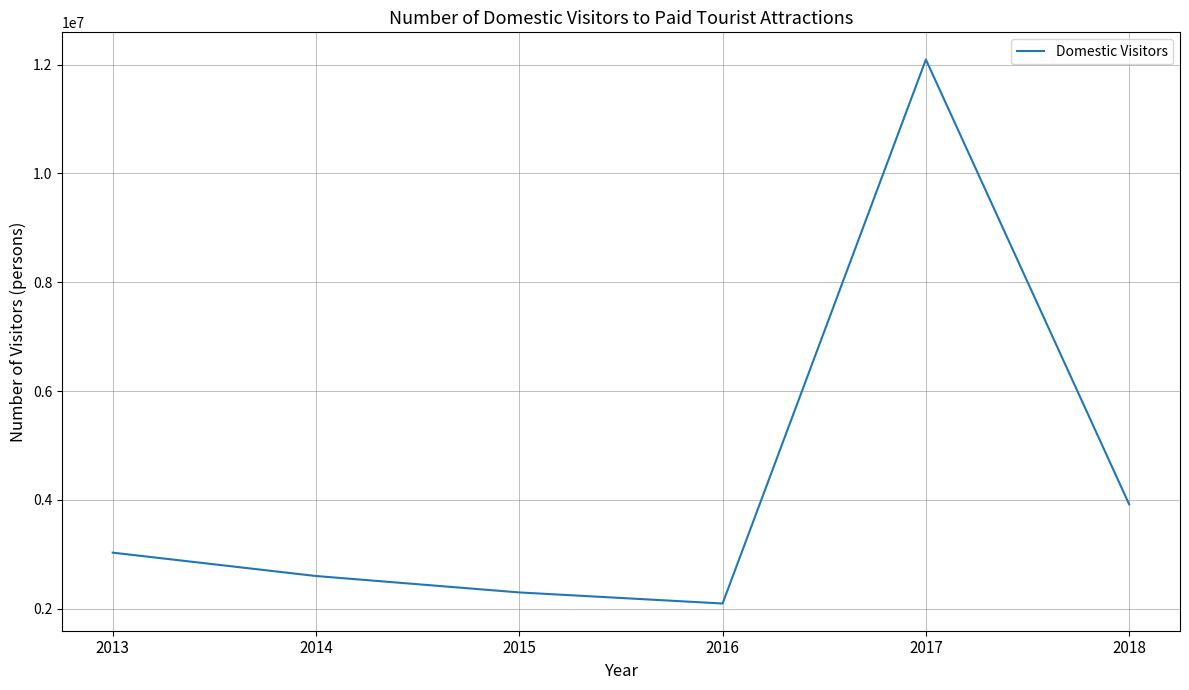

What is the average value?

4340553